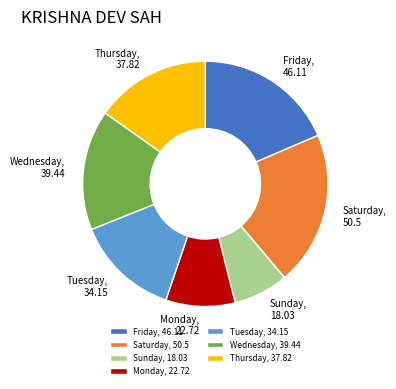

Is there a majority slice in this chart?

No